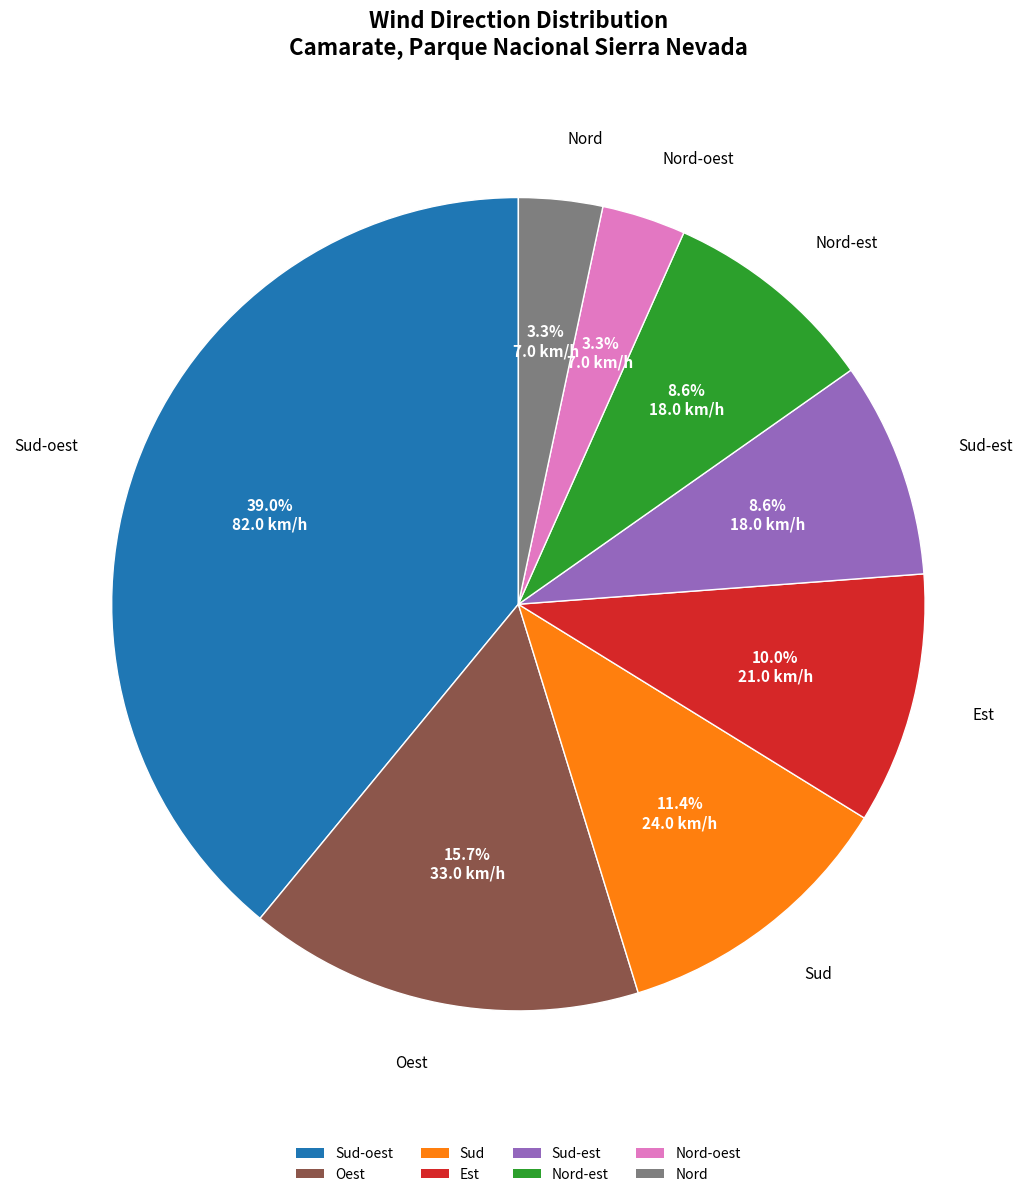

Which category has the biggest portion of the pie?

Sud-oest